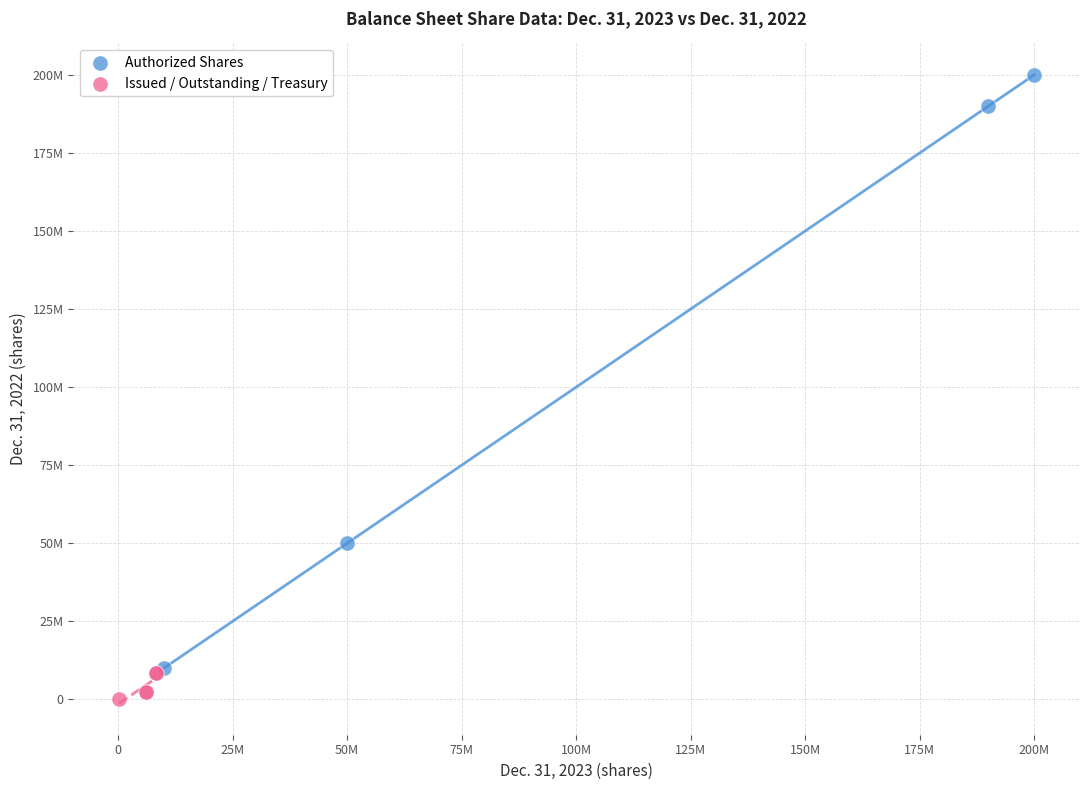

Which series contains the lowest Y value?

Issued / Outstanding / Treasury